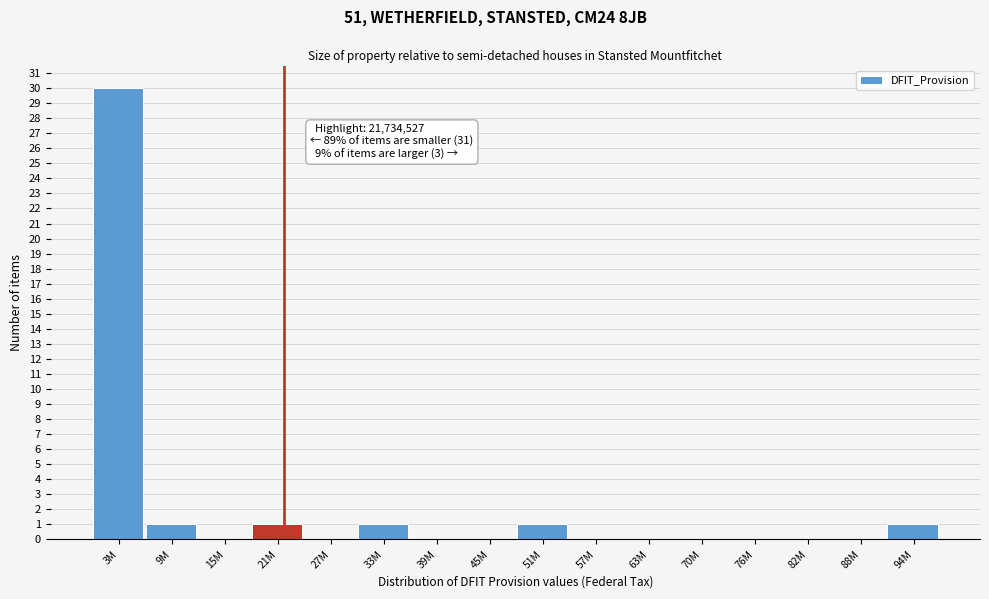

Reading left to right, list all the values displayed in this chart.

3M=30	9M=1	15M=0	21M=1	27M=0	33M=1	39M=0	45M=0	51M=1	57M=0	63M=0	70M=0	76M=0	82M=0	88M=0	94M=1